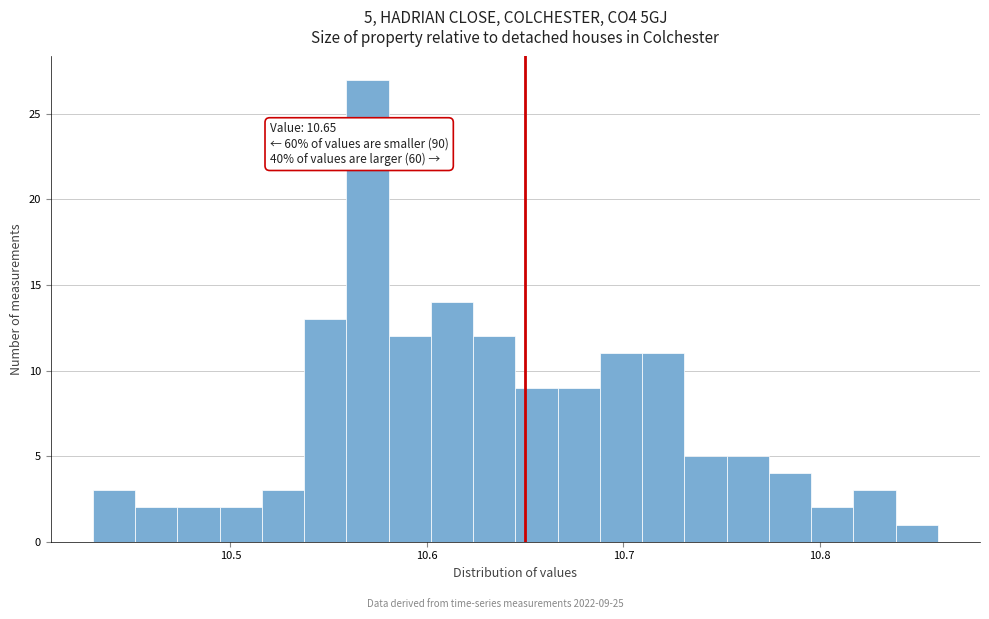

Around what value on the x-axis is the tallest bar? Give the approximate position of its centre, as read against the axis.

10.57